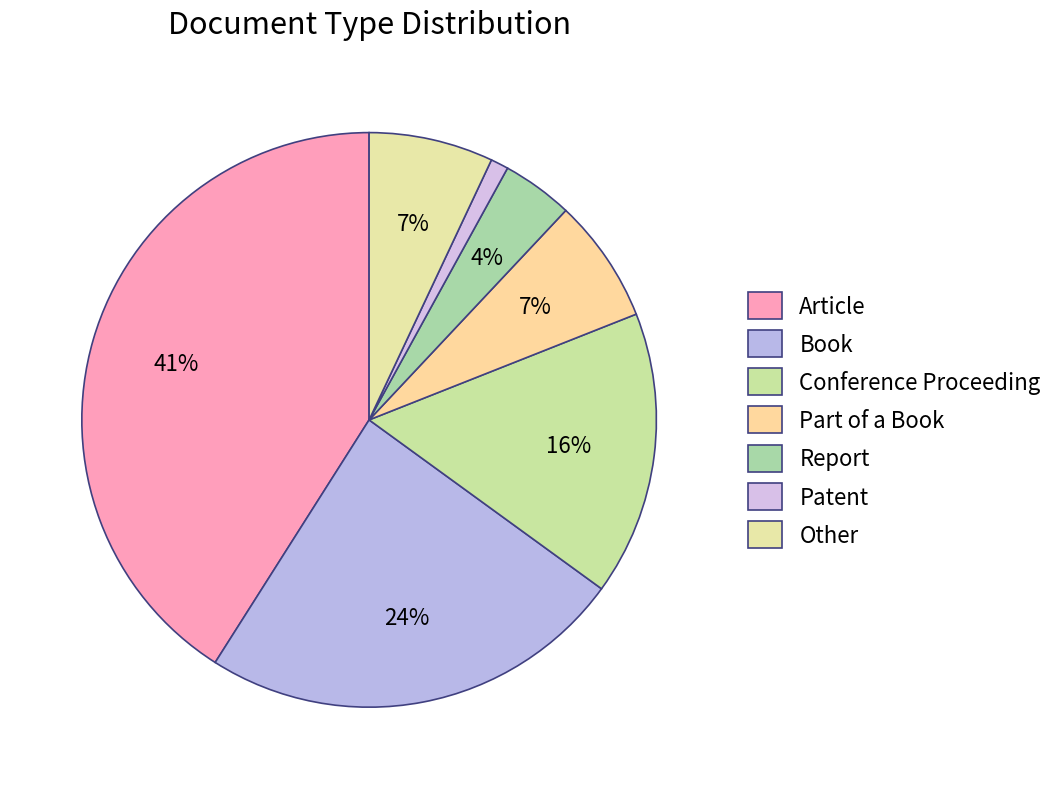

What percentage do Part of a Book and Book together represent?

31.0%